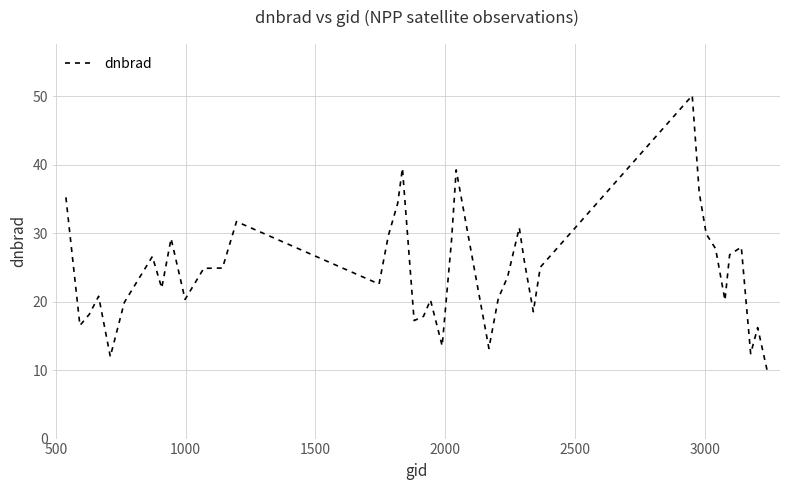

What is the difference between the maximum and minimum values?

40.1